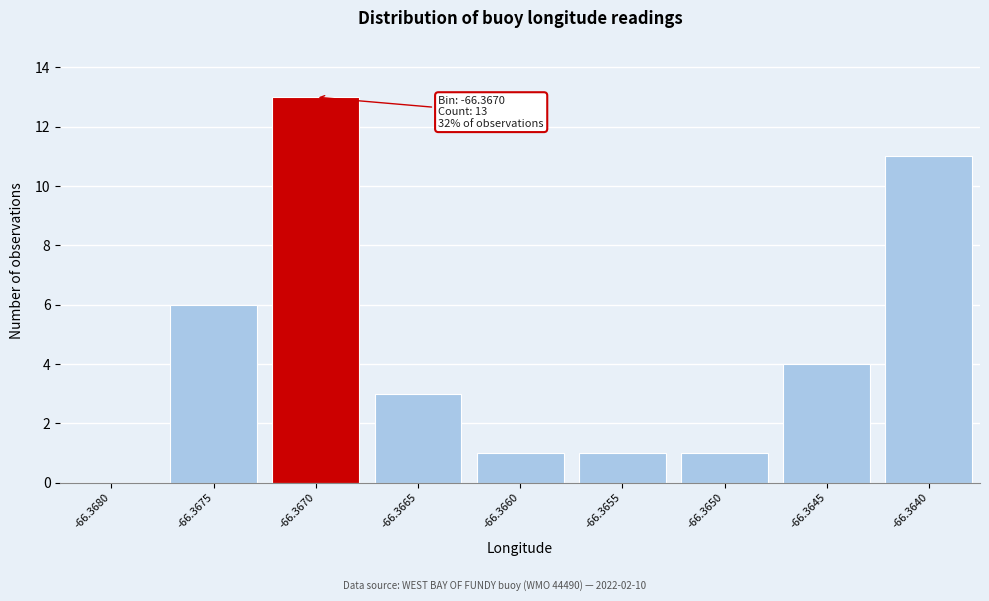

Reading left to right, transcribe all the data shown in this chart.

-66.3680=0	-66.3675=6	-66.3670=13	-66.3665=3	-66.3660=1	-66.3655=1	-66.3650=1	-66.3645=4	-66.3640=11